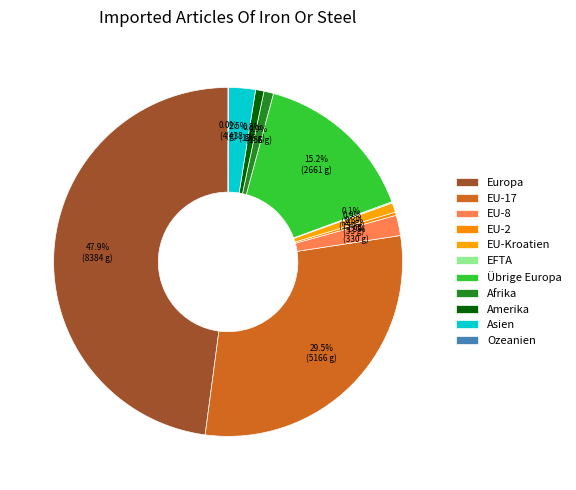

True or false: Übrige Europa accounts for 15% of the total.

True